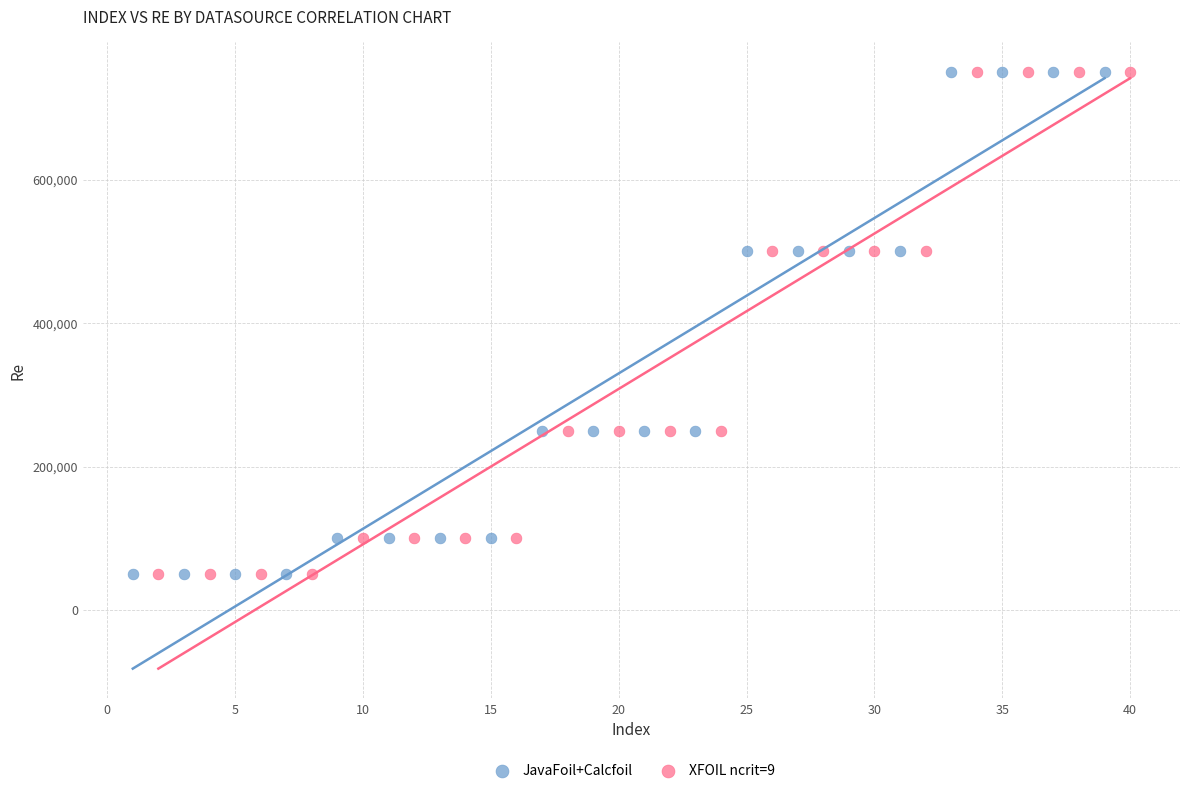

What are all the series names shown in the legend?

JavaFoil+Calcfoil, XFOIL ncrit=9